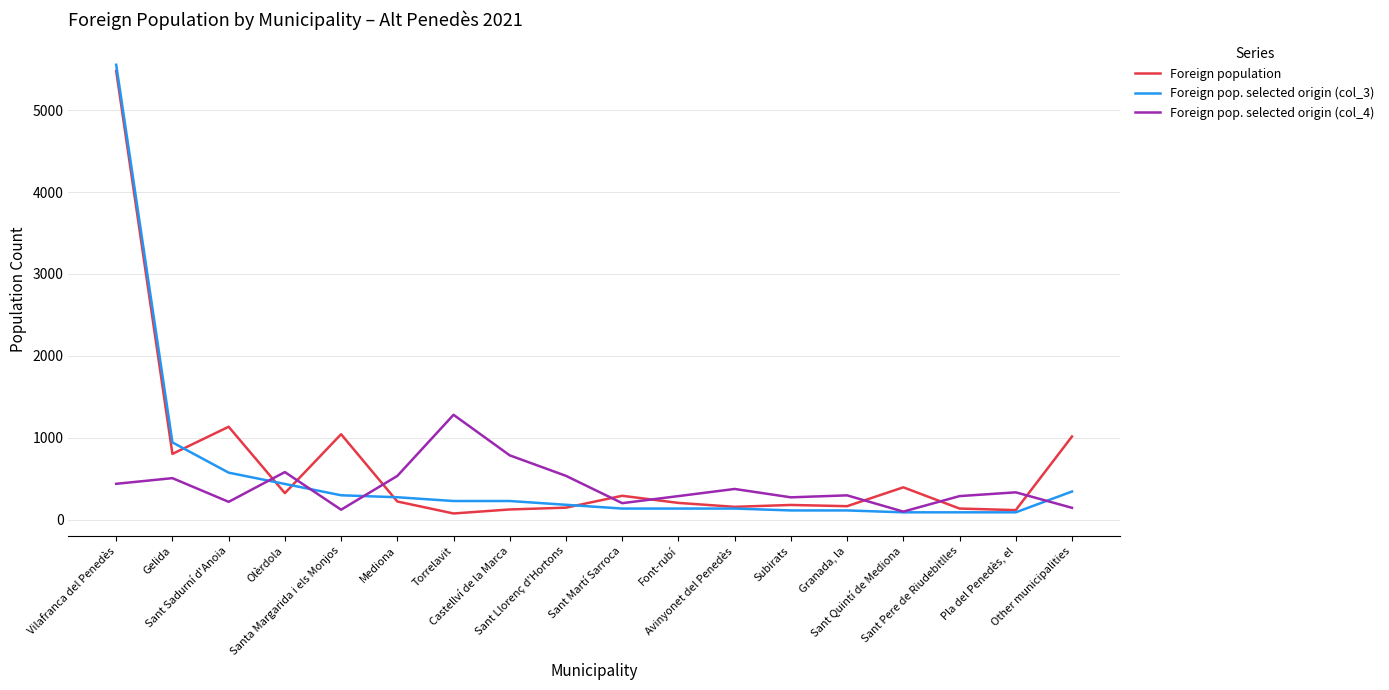

After their last crossing, which series has the higher values: Foreign pop. selected origin (col_4) or Foreign population?

Foreign population